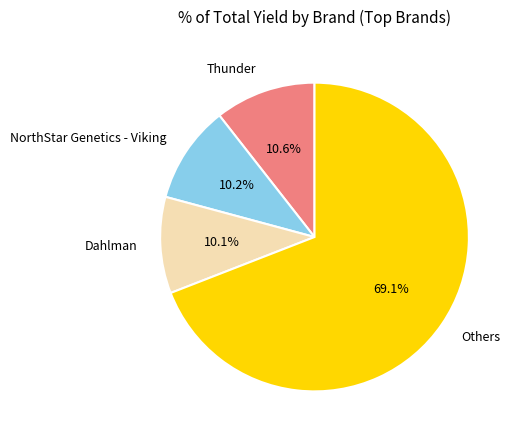

Which category has the biggest portion of the pie?

Others